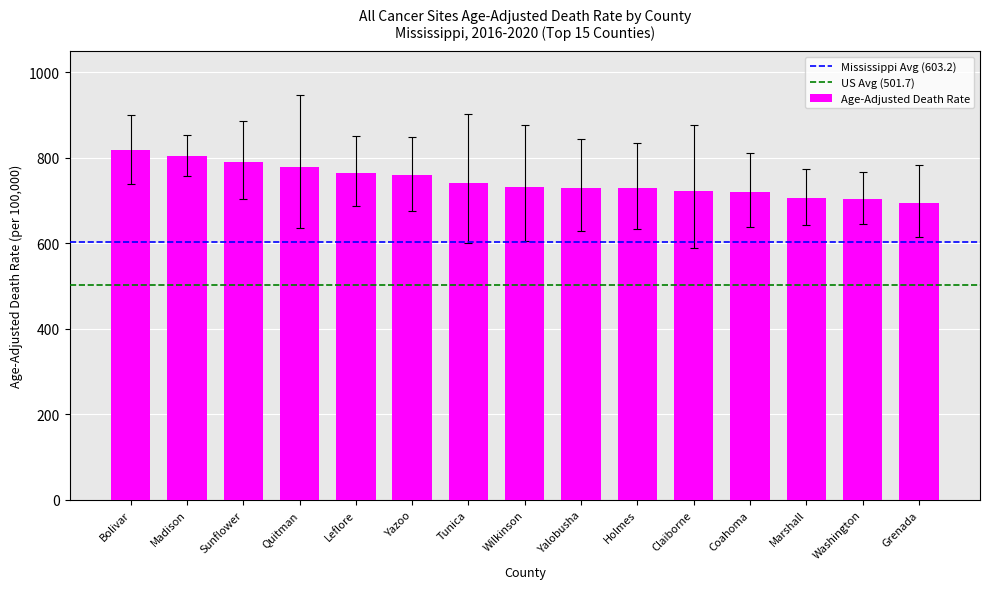

What is the difference between the values at Holmes and Leflore?

36.6